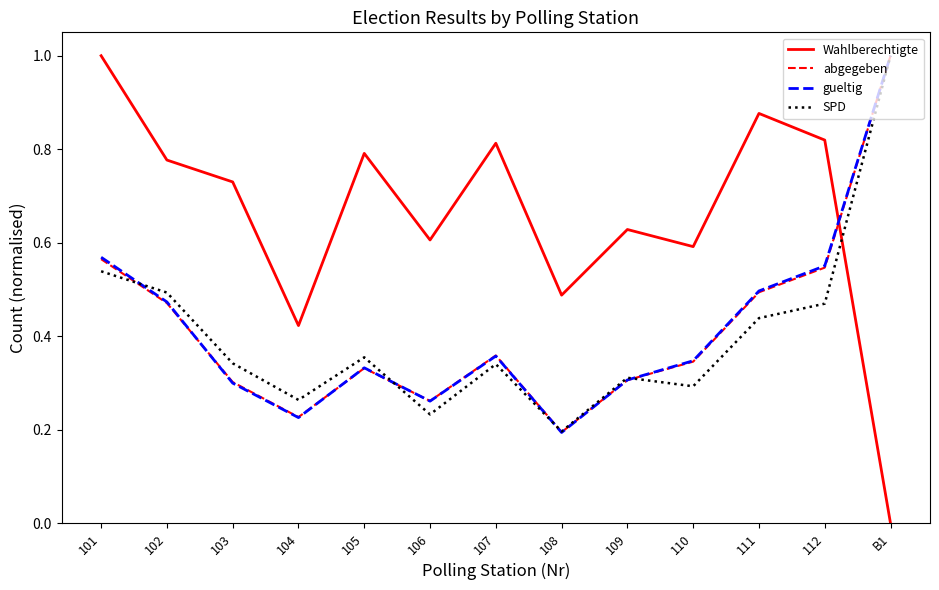

What are all the series names shown in the legend?

Wahlberechtigte, abgegeben, gueltig, SPD